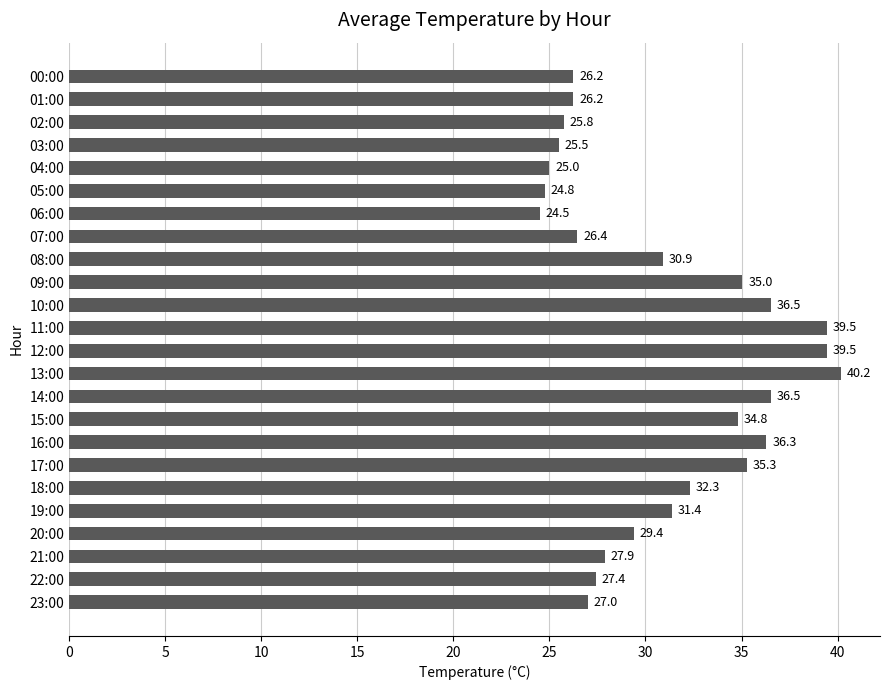

How many bars are there in total?

24